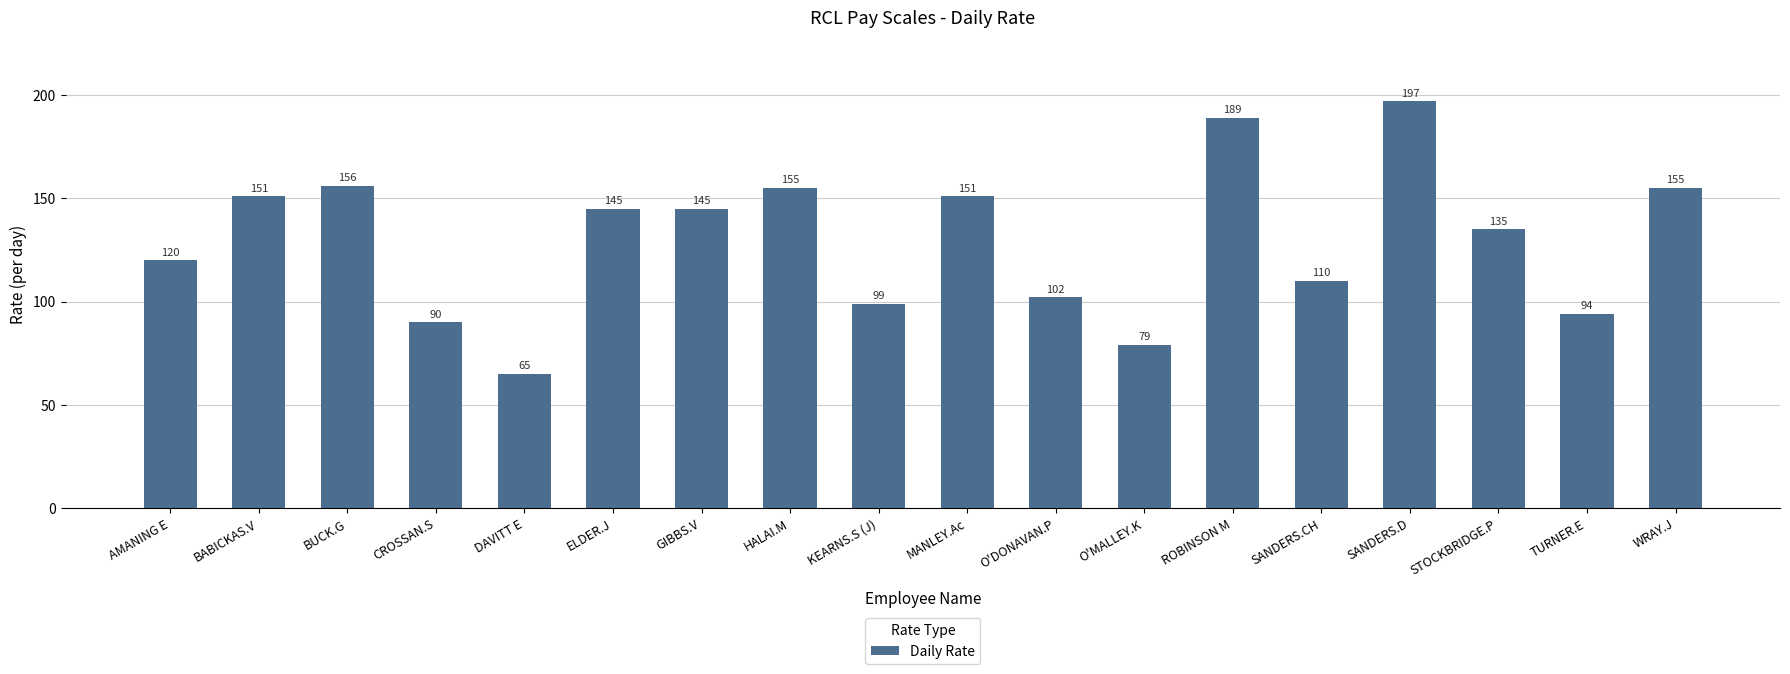

What is the label of the 13th bar from the right?

ELDER.J